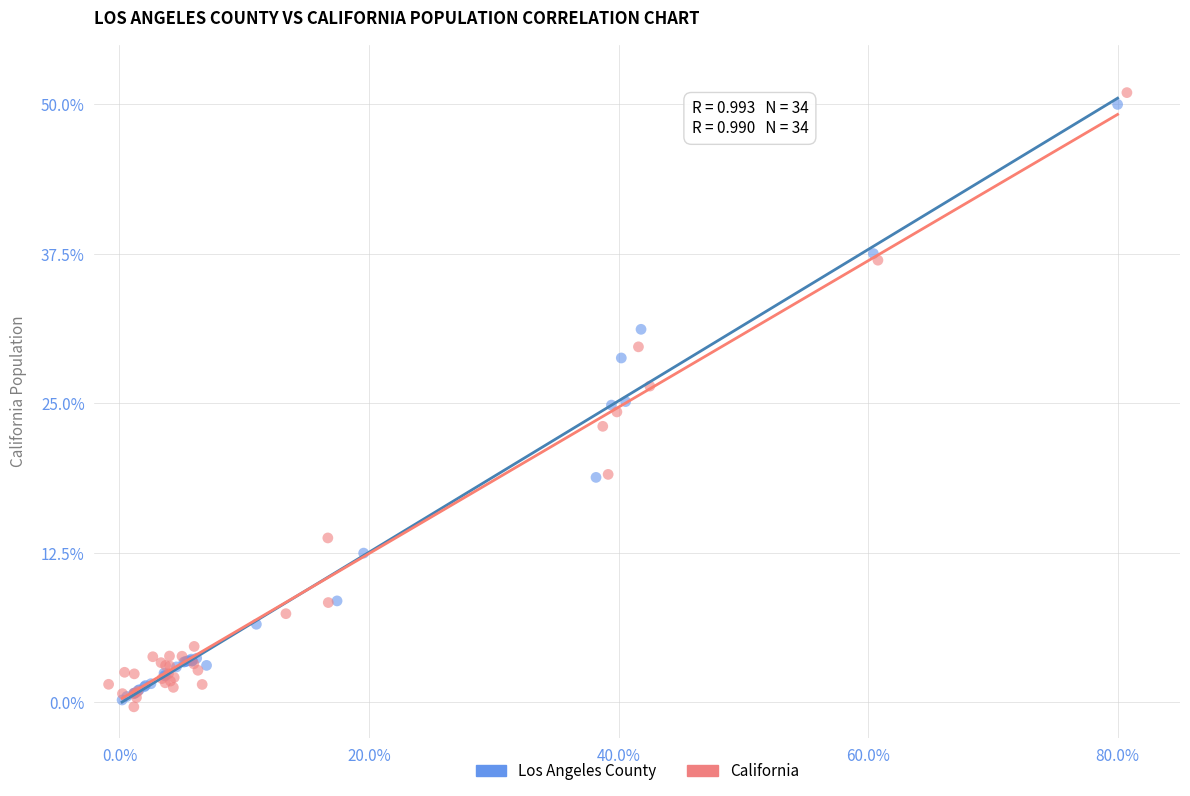

Which series contains the lowest Y value?

California